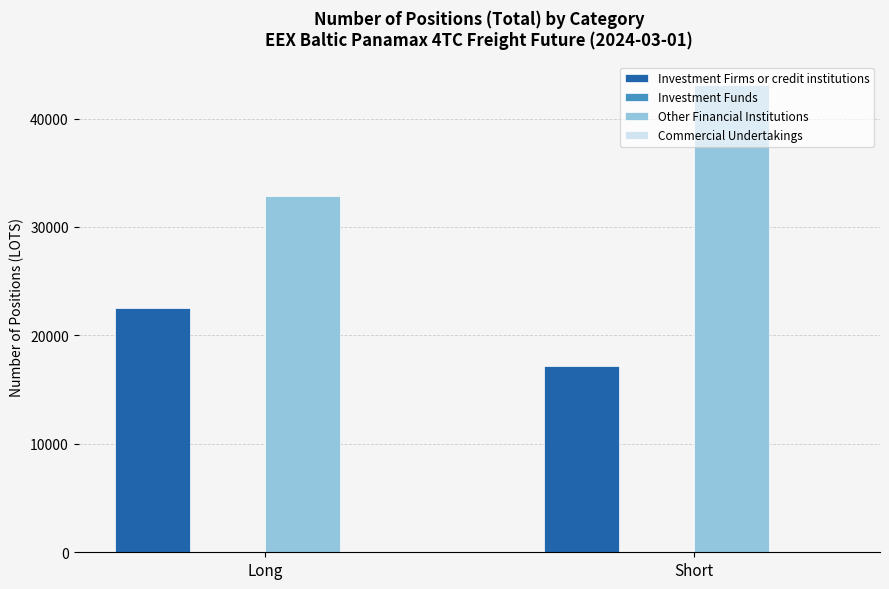

How many bars are there in each group?

2